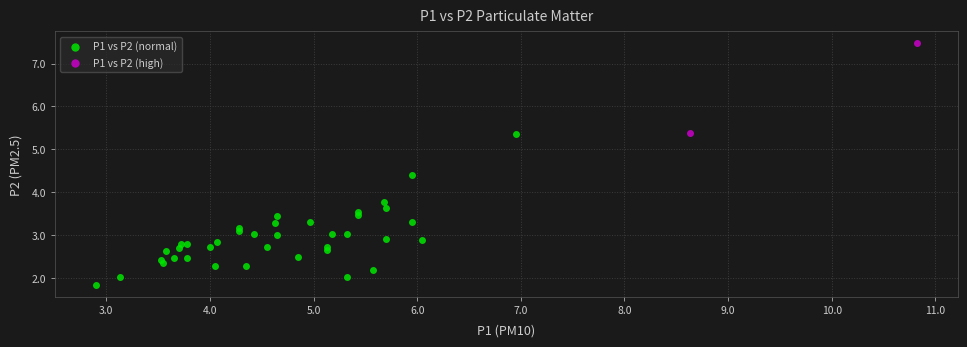

Which series reaches the minimum Y coordinate?

P1 vs P2 (normal)